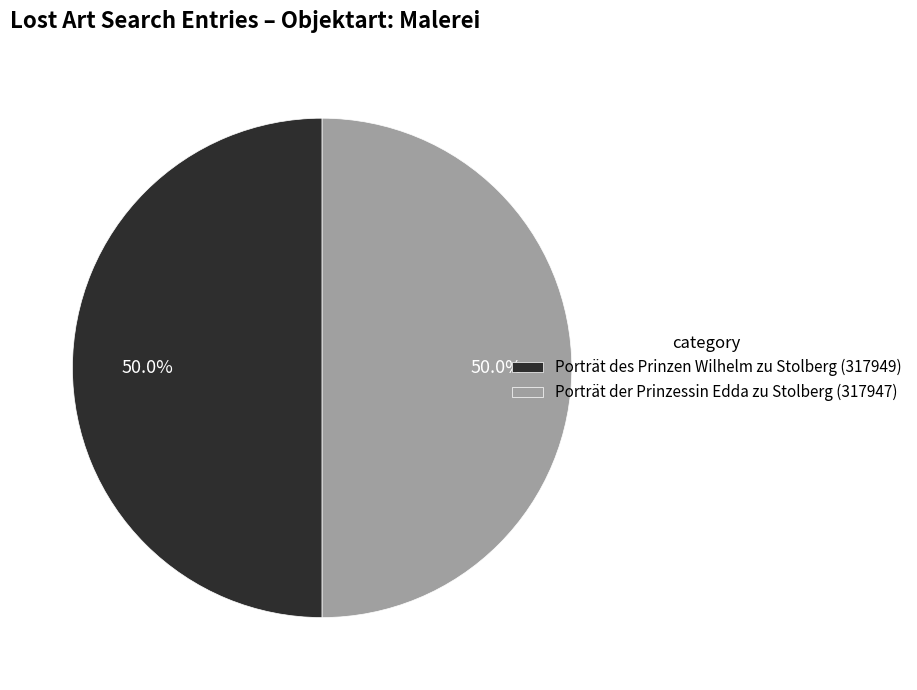

What percentage do Porträt der Prinzessin Edda zu Stolberg (317947) and Porträt des Prinzen Wilhelm zu Stolberg (317949) together represent?

100.0%